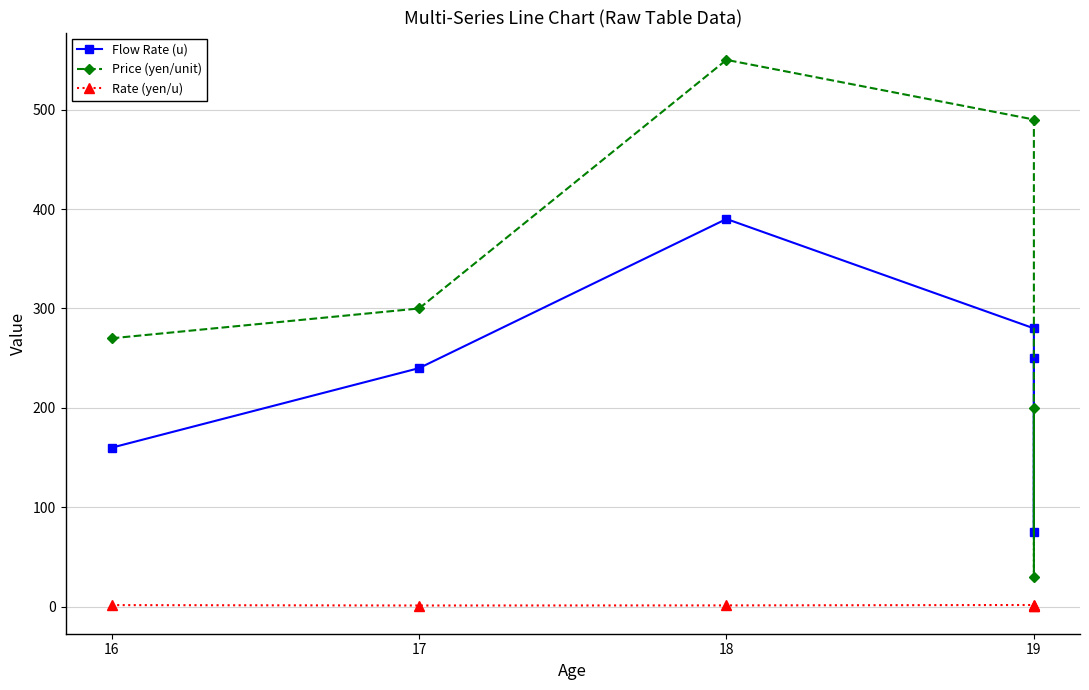

What is the sum of all Rate (yen/u) values?

7.4